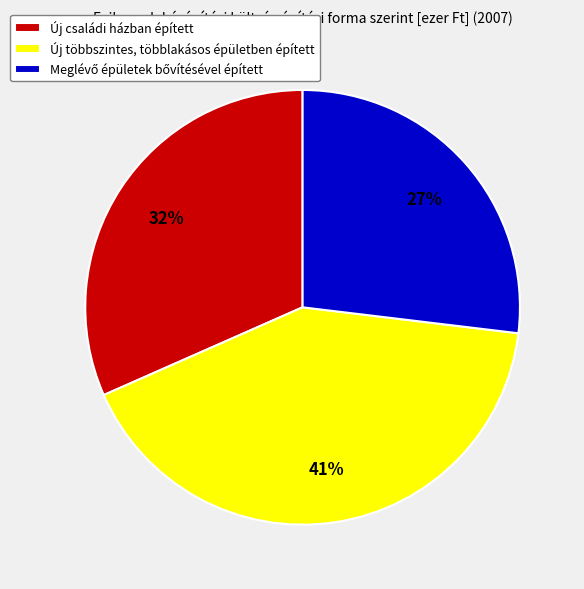

Does Új többszintes, többlakásos épületben épített represent more than half of the total?

No